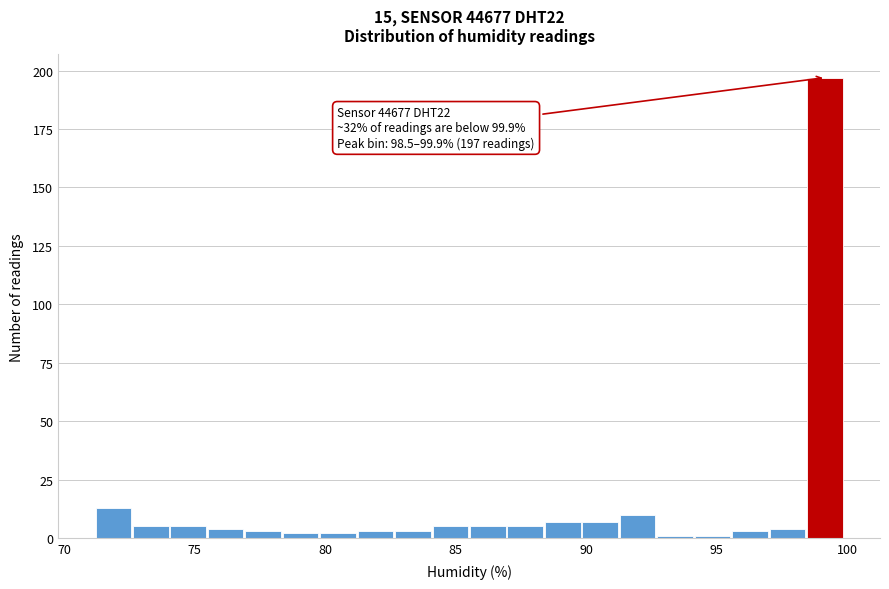

Read against the x-axis, roughly where is the centre of the tallest bar?

99.0